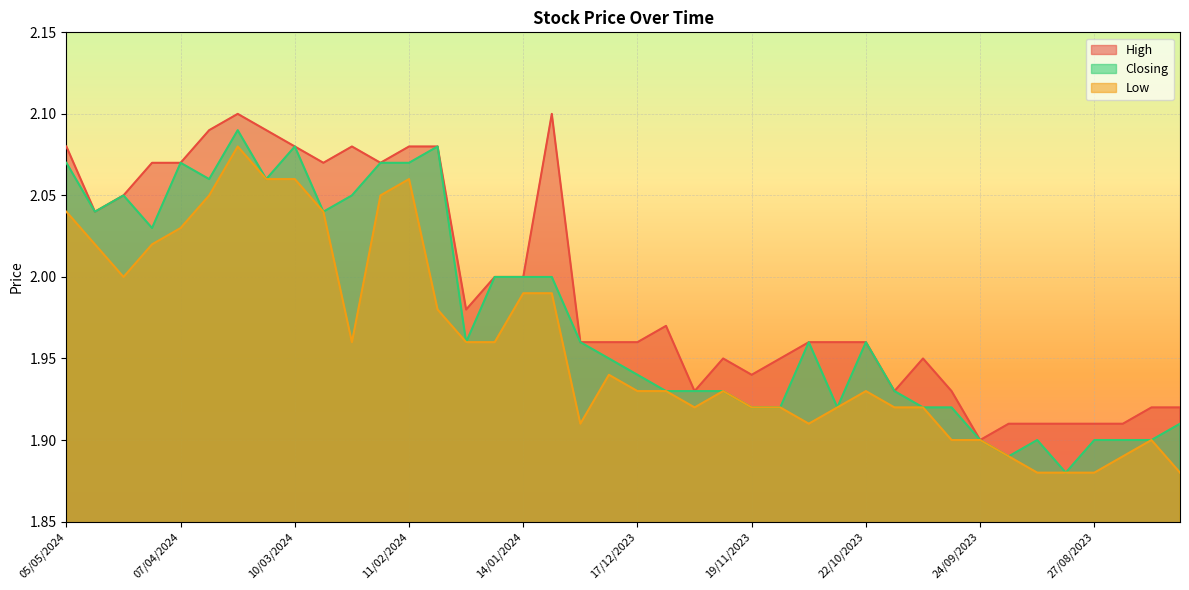

Is the value of Low at 27/08/2023 greater than the value of High at 19/11/2023?

No